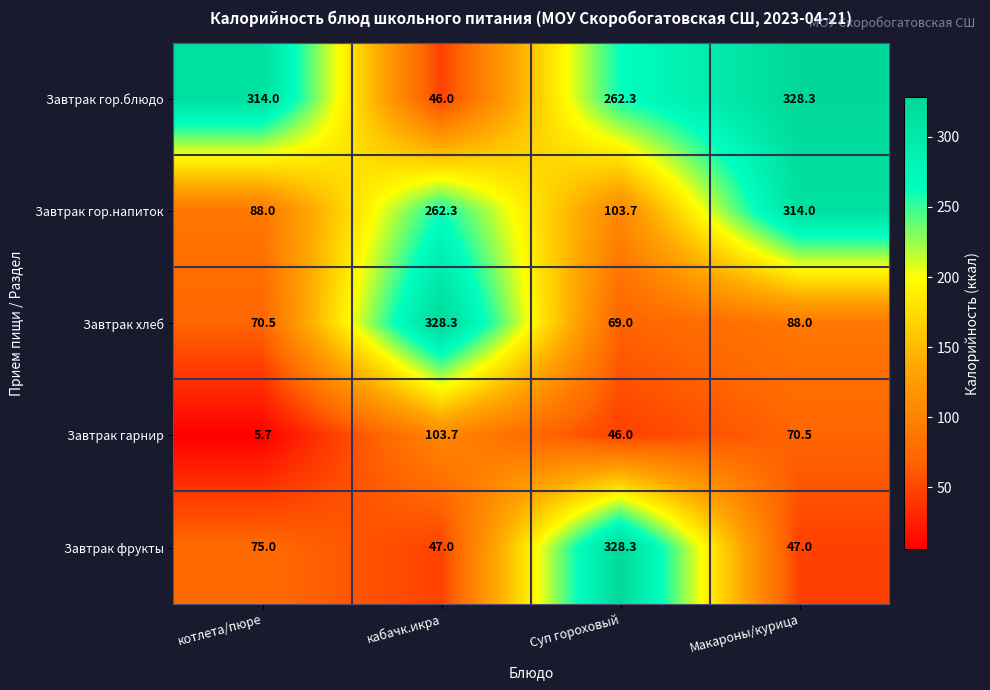

Reading left to right, transcribe all the data shown in this chart.

Завтрак гор.блюдо: котлета/пюре=314.0	кабачк.икра=46.0	Суп гороховый=262.3	Макароны/курица=328.3
Завтрак гор.напиток: котлета/пюре=88.0	кабачк.икра=262.3	Суп гороховый=103.7	Макароны/курица=314.0
Завтрак хлеб: котлета/пюре=70.5	кабачк.икра=328.3	Суп гороховый=69.0	Макароны/курица=88.0
Завтрак гарнир: котлета/пюре=5.7	кабачк.икра=103.7	Суп гороховый=46.0	Макароны/курица=70.5
Завтрак фрукты: котлета/пюре=75.0	кабачк.икра=47.0	Суп гороховый=328.3	Макароны/курица=47.0